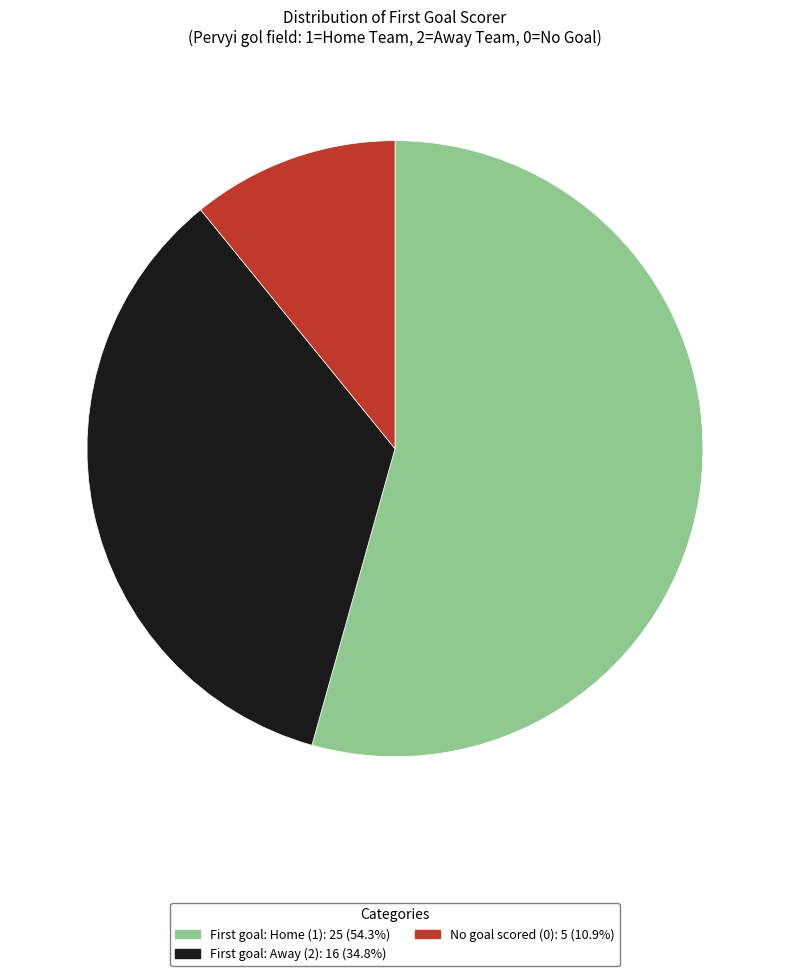

Is there a majority slice in this chart?

Yes